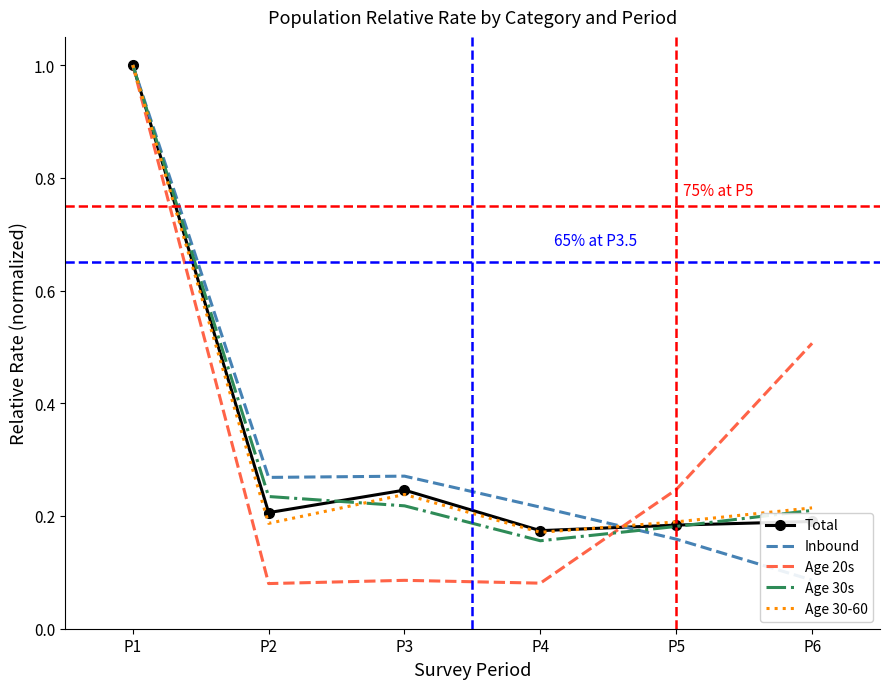

Reading left to right, list all the values displayed in this chart.

Total: 1.0	0.2	0.2	0.2	0.2	0.2
Inbound: 1.0	0.3	0.3	0.2	0.2	0.1
Age 20s: 1.0	0.1	0.1	0.1	0.2	0.5
Age 30s: 1.0	0.2	0.2	0.2	0.2	0.2
Age 30-60: 1.0	0.2	0.2	0.2	0.2	0.2